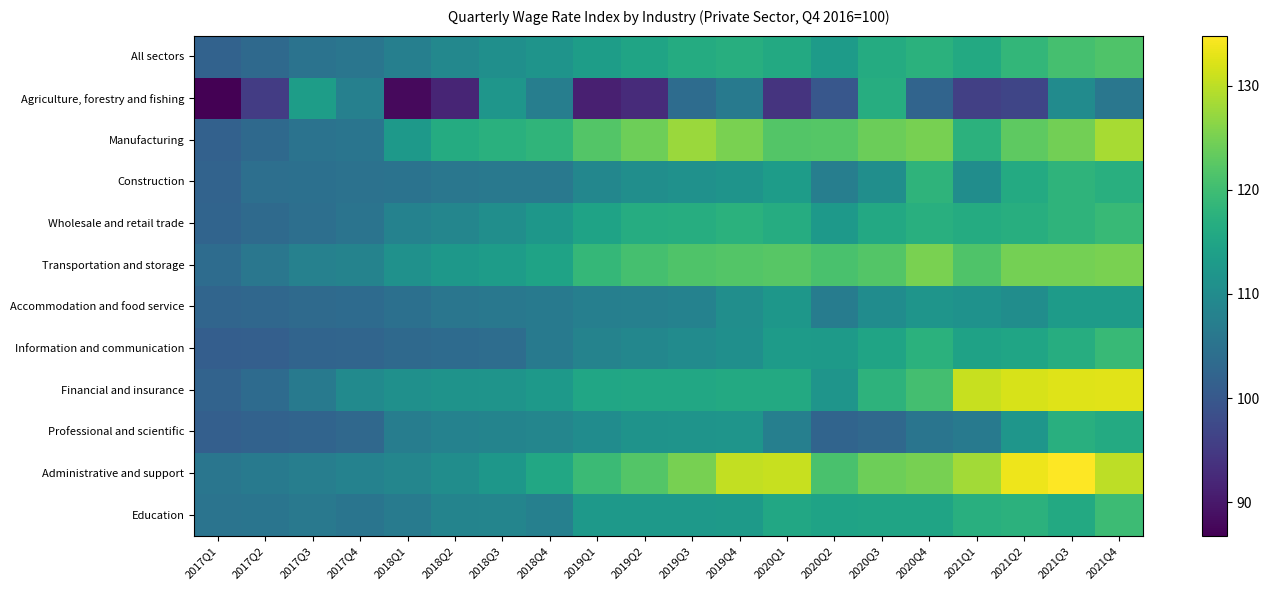

At 2017Q4, list the series in order from largest to smallest.

Financial and insurance, Transportation and storage, Administrative and support, Agriculture, forestry and fishing, All sectors, Manufacturing, Education, Wholesale and retail trade, Construction, Accommodation and food service, Professional and scientific, Information and communication